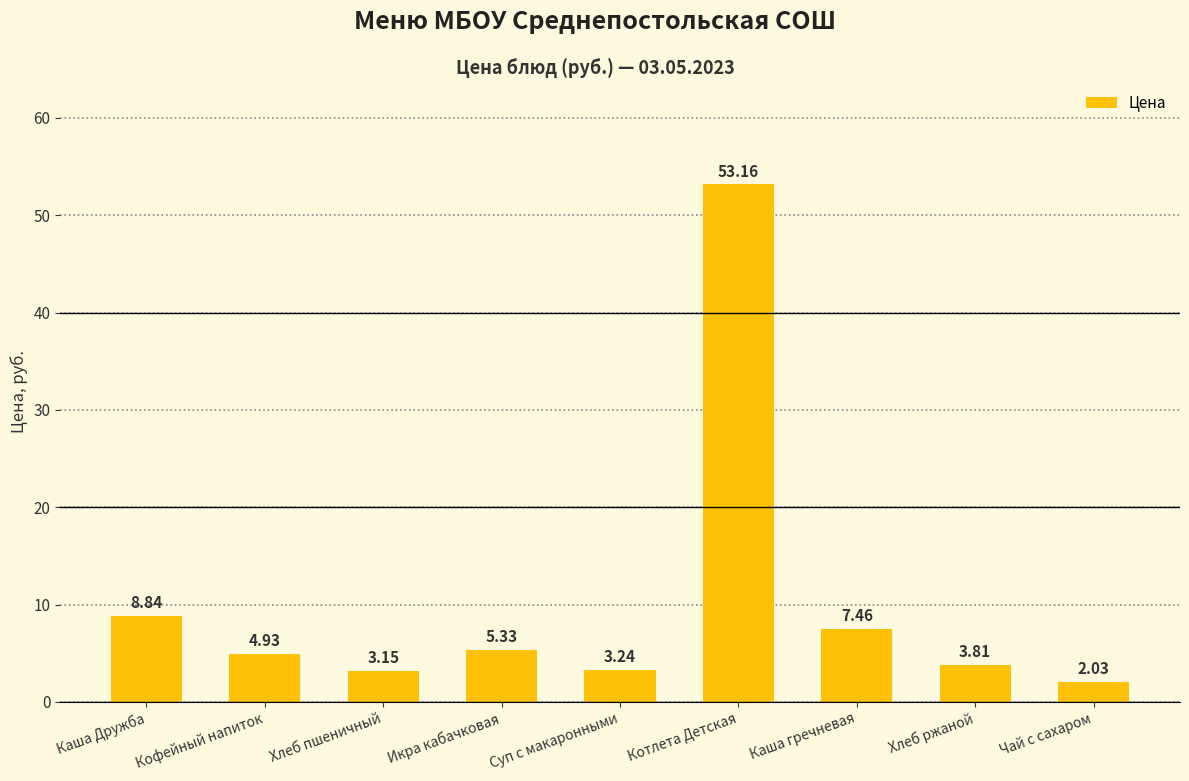

What position from the left is Каша Дружба?

1